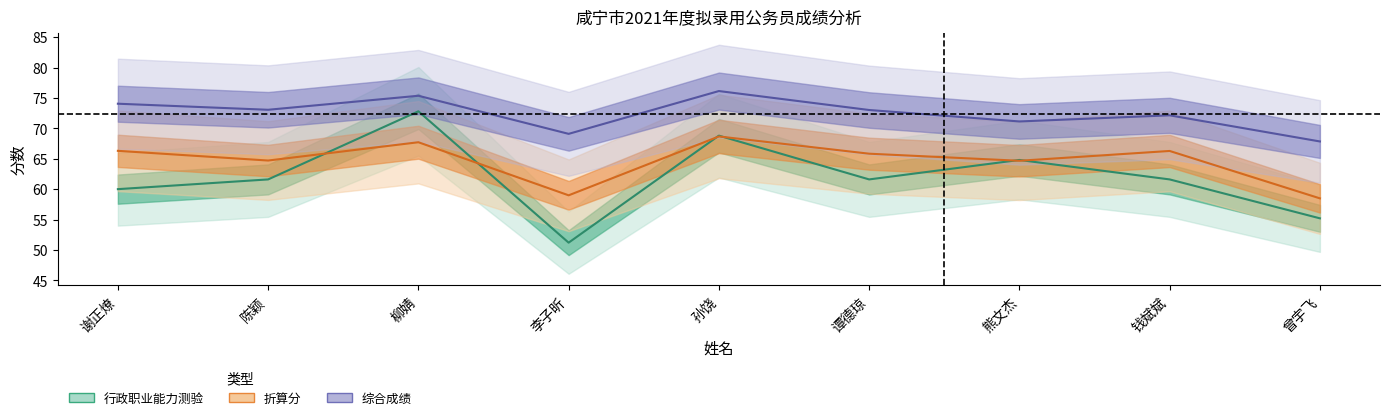

What is the label of the 3rd point from the left?

柳婧